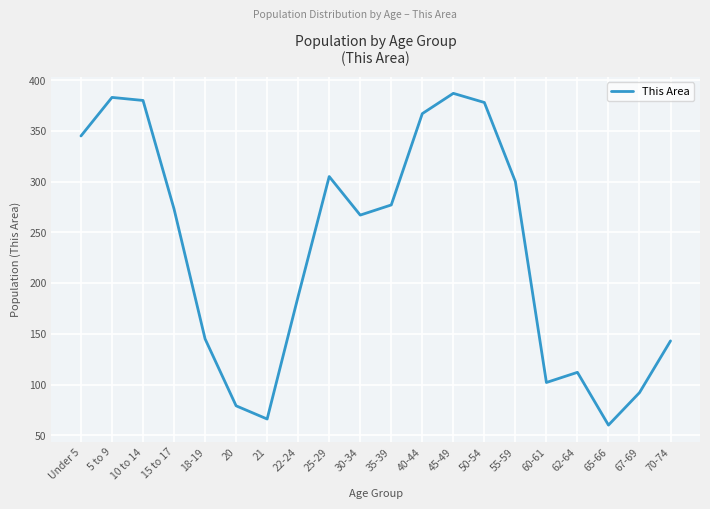

What is the difference between the second highest and second lowest values?

317